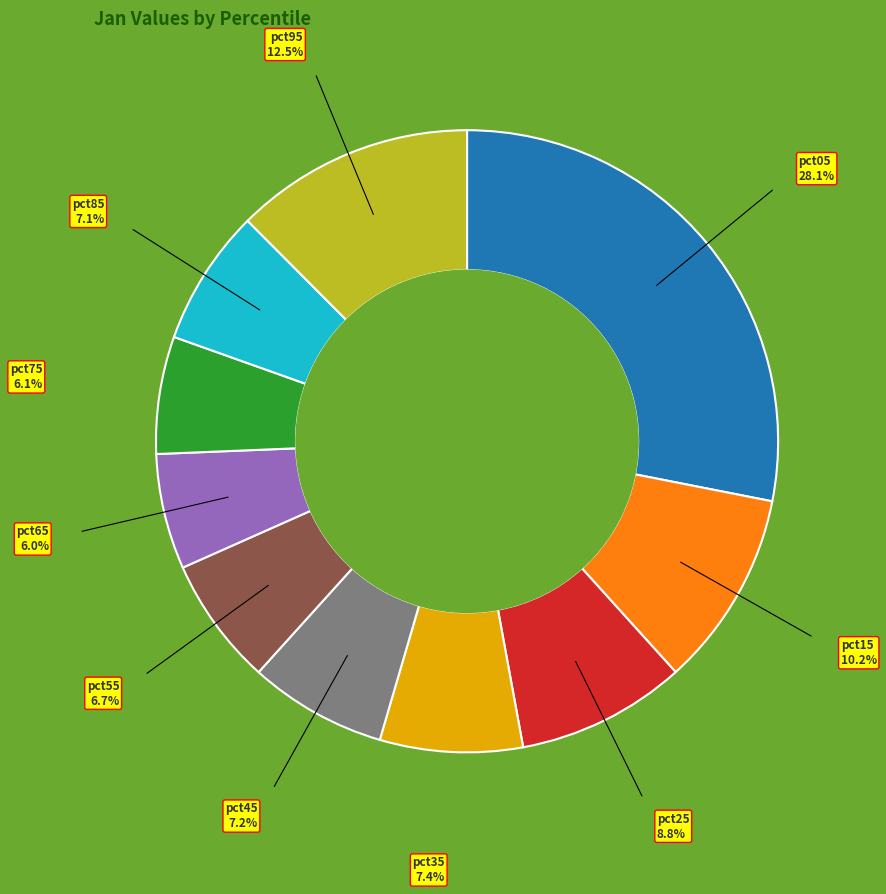

Is pct45 the majority of the pie?

No